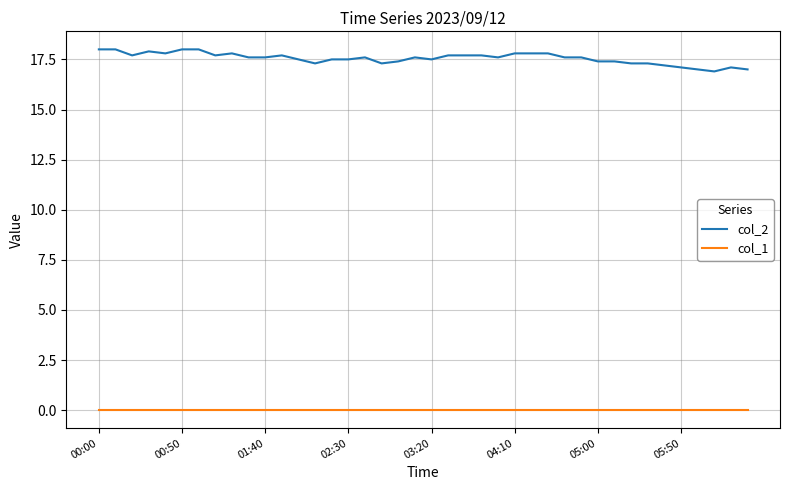

What is the difference between the maximum and minimum values in the col_2 series?

1.1